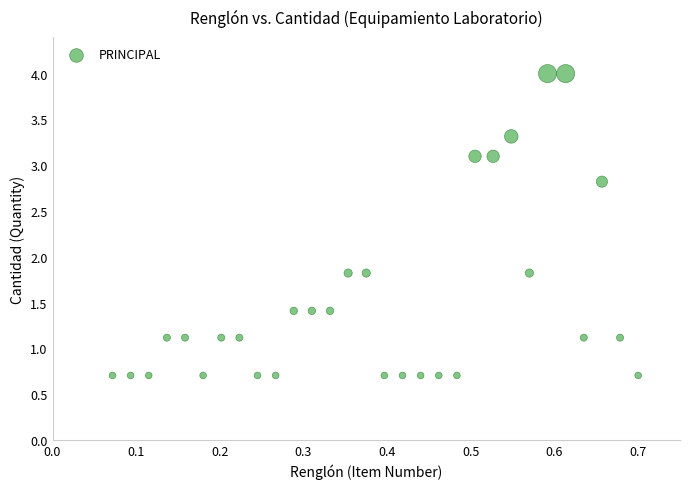

What is the range of X values (max minus min)?

0.6